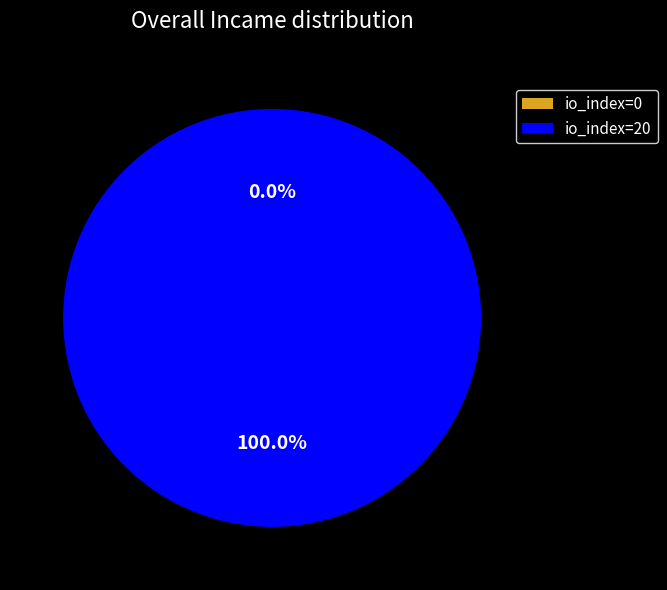

Is io_index=0 the majority of the pie?

No